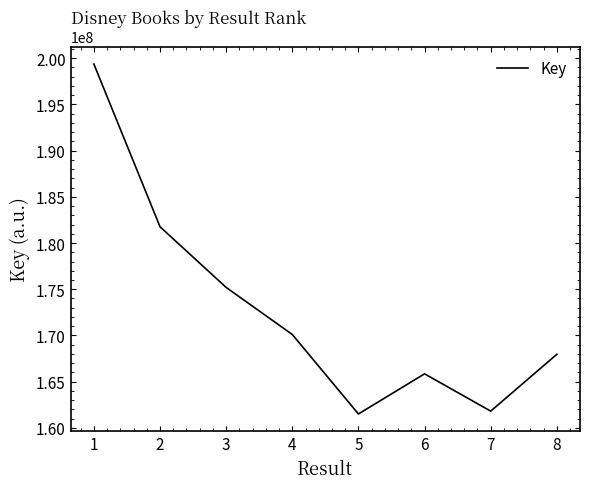

Read the value at 2.

181758564